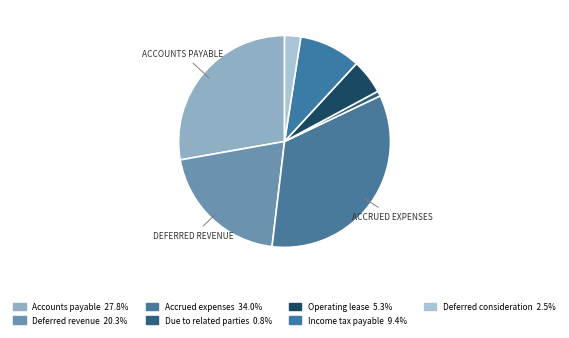

Which slice is the smallest?

Due to related parties